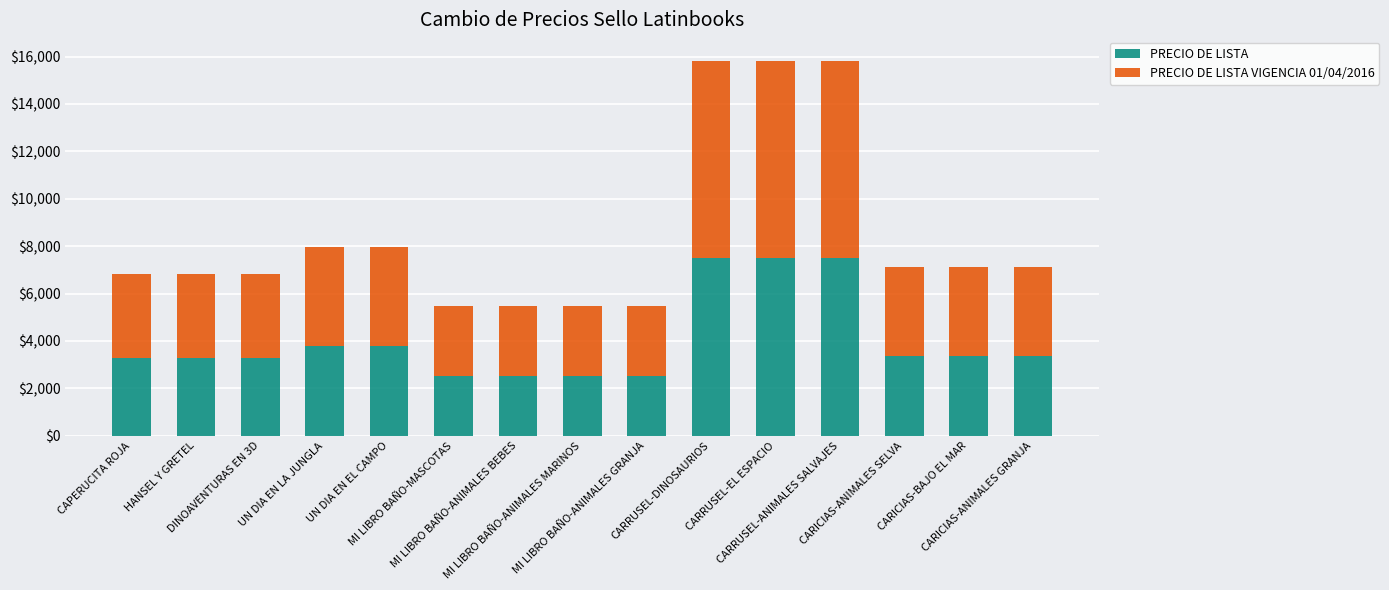

What is the maximum value for PRECIO DE LISTA?

7479.0